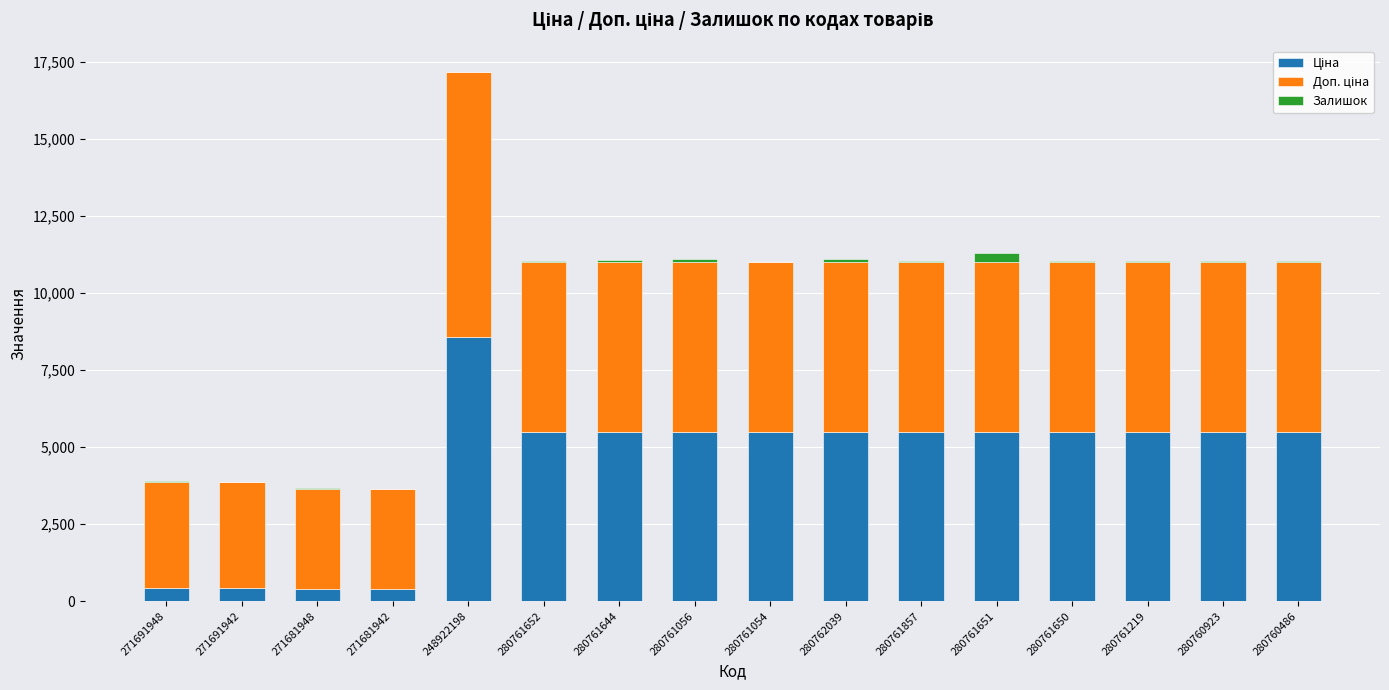

At which category is the sum across all series the highest?

248922198